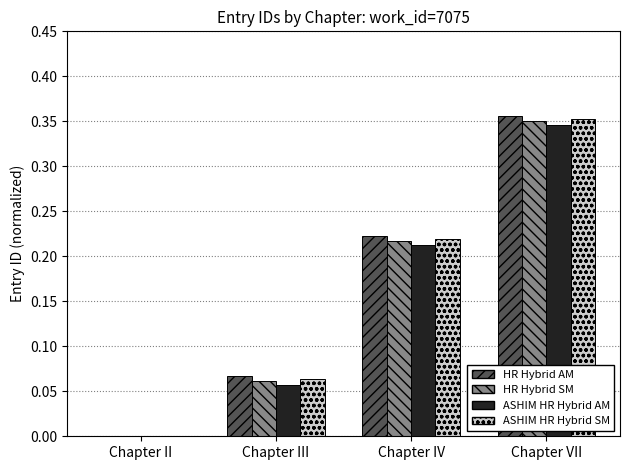

Reading left to right, transcribe all the data shown in this chart.

HR Hybrid AM: Chapter II=0.0	Chapter III=0.1	Chapter IV=0.2	Chapter VII=0.4
HR Hybrid SM: Chapter II=-0.0	Chapter III=0.1	Chapter IV=0.2	Chapter VII=0.4
ASHIM HR Hybrid AM: Chapter II=-0.0	Chapter III=0.1	Chapter IV=0.2	Chapter VII=0.3
ASHIM HR Hybrid SM: Chapter II=-0.0	Chapter III=0.1	Chapter IV=0.2	Chapter VII=0.4